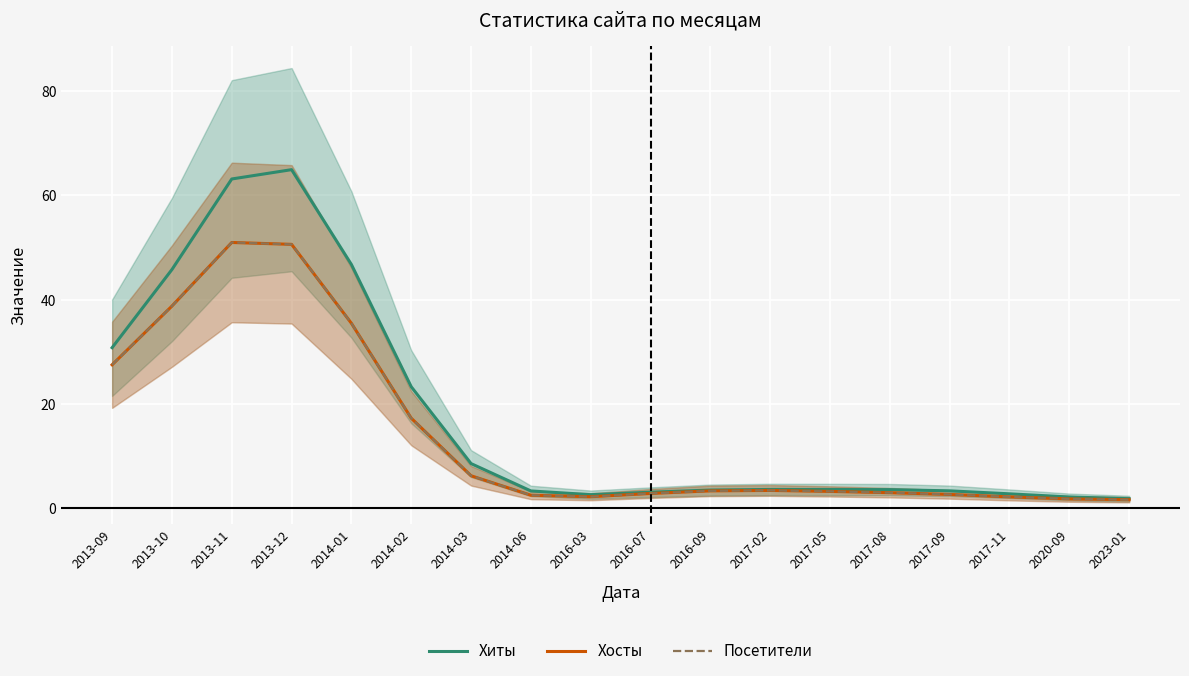

What is the label of the 12th point from the left?

2017-02